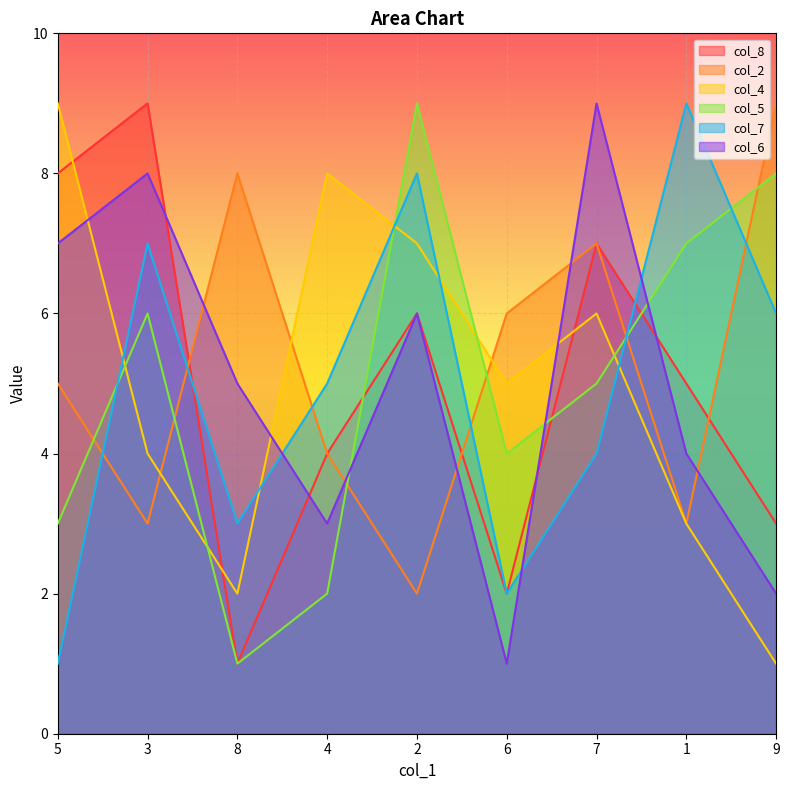

Between which two adjacent categories do col_6 and col_2 first intersect?

3 and 8